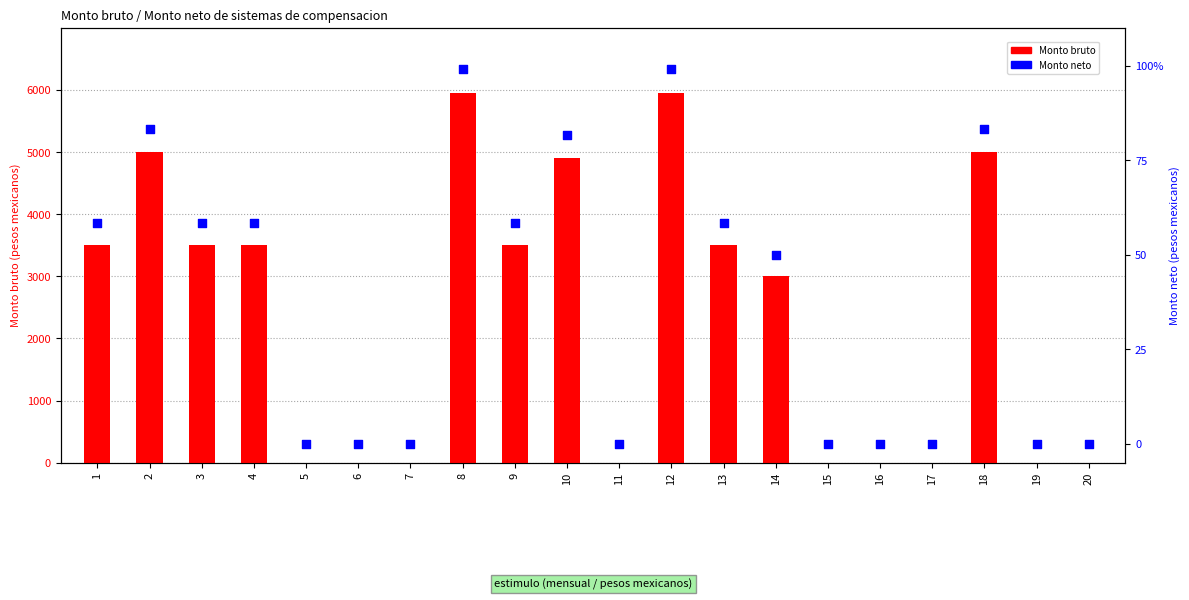

Which series contains the lowest Y value?

Monto bruto